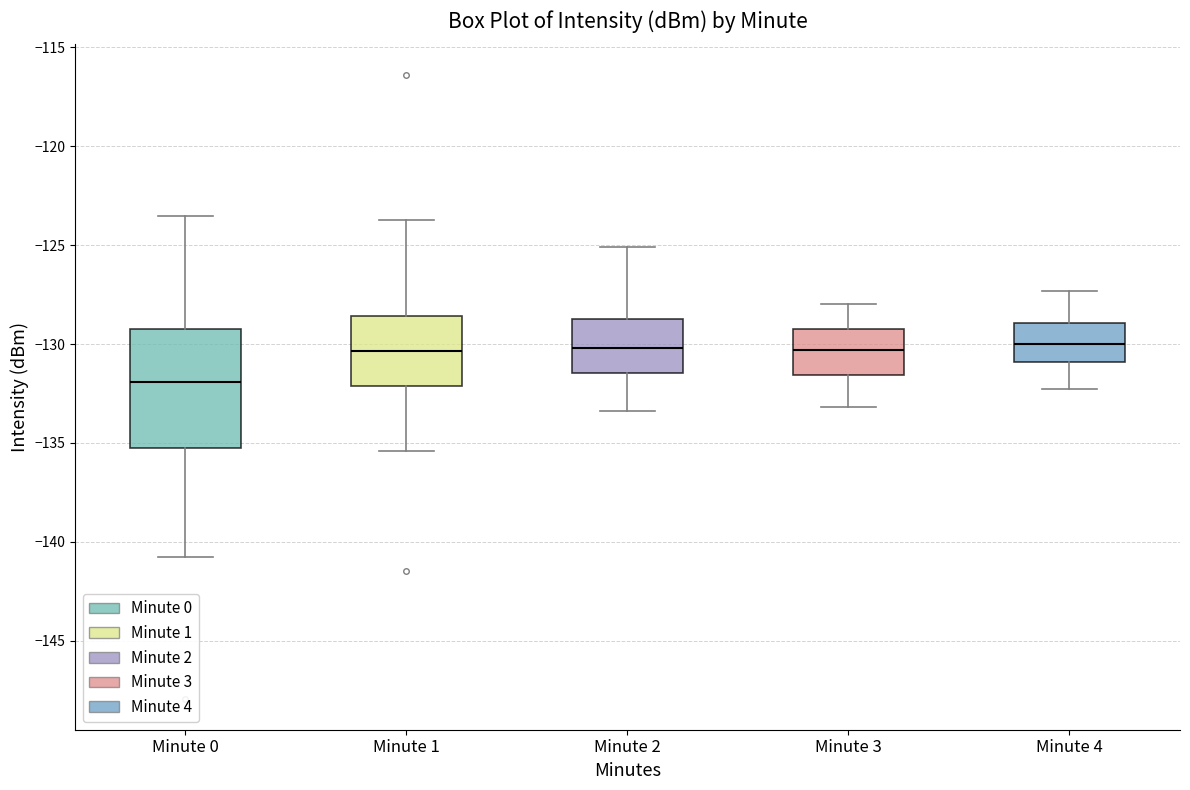

Where does the median line of the box for Minute 3 sit on the y-axis? The values are not printed on the chart, so give them approximately, as read against the axis.

-130.5